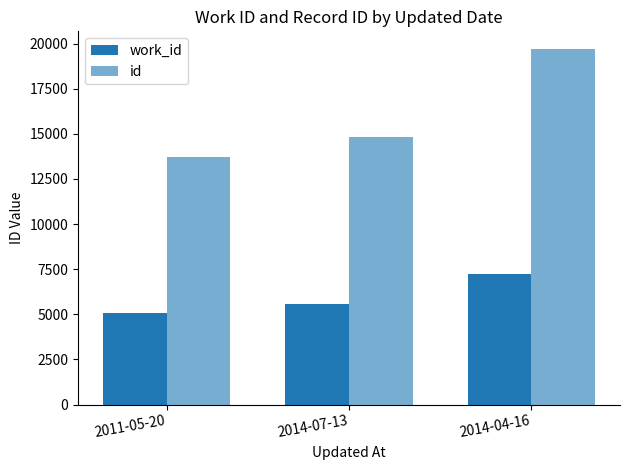

How many bars are there in total?

6